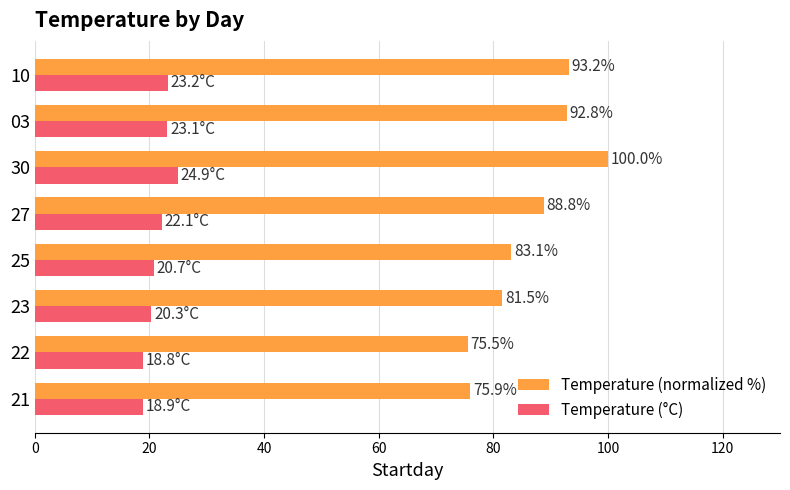

List the series in order of their peak value, highest first.

Temperature (normalized %), Temperature (°C)